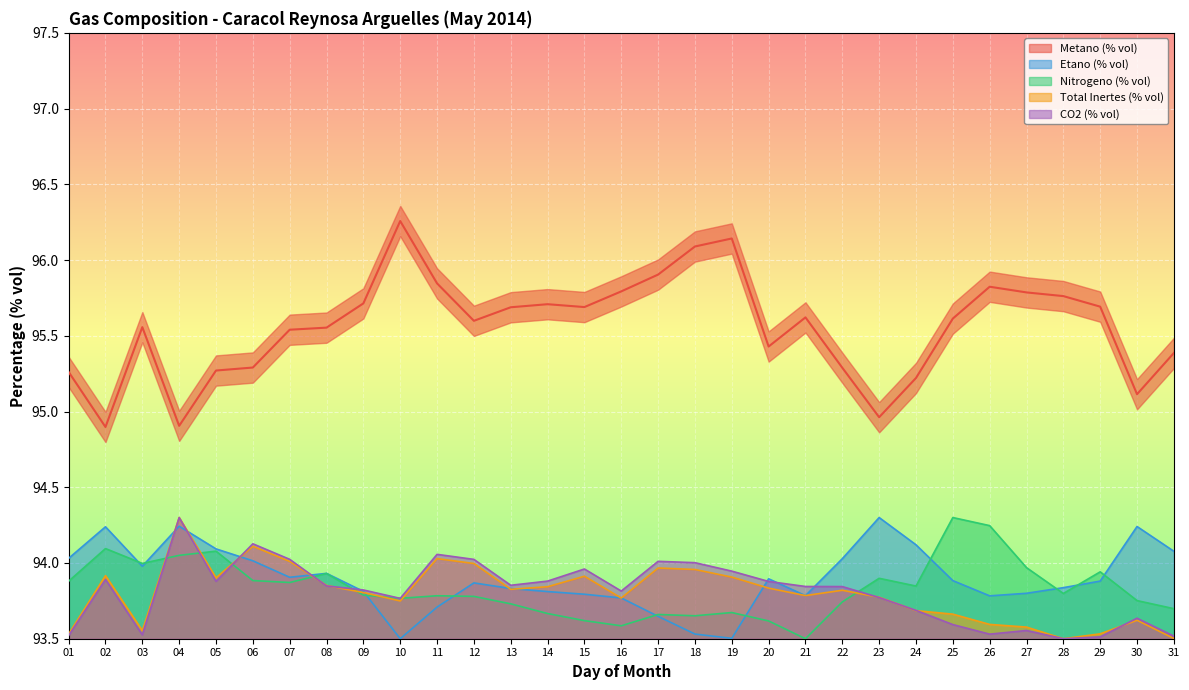

Which label corresponds to the largest value in the chart?

10